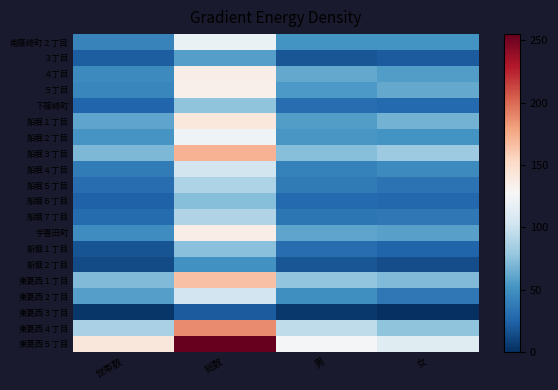

What is the spread (max minus min) of values at 女?

111.7